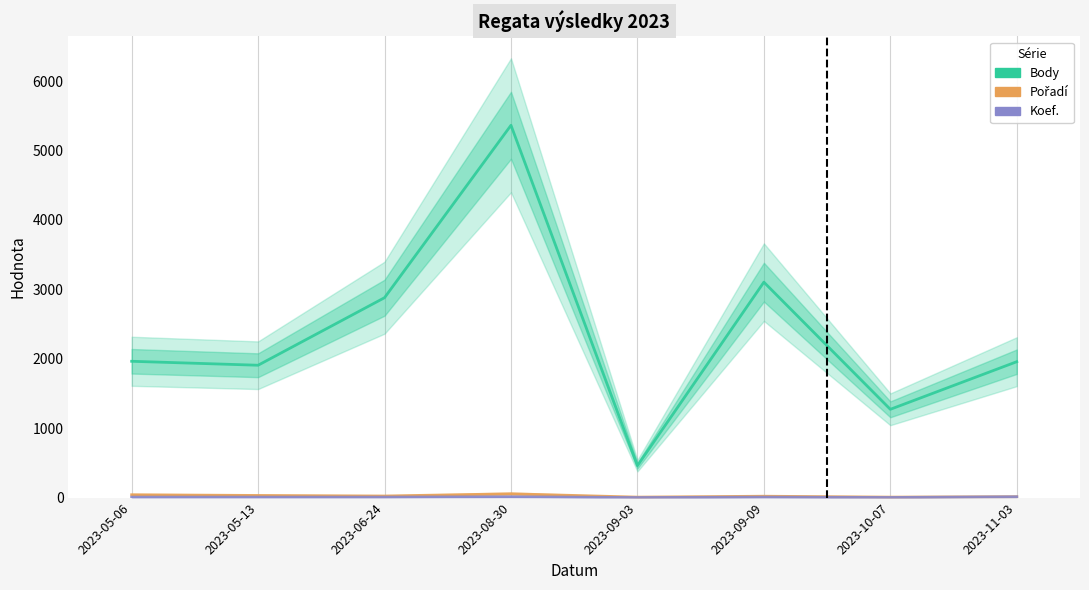

The Body series shows 2803 at 2023-05-13. True or false?

False